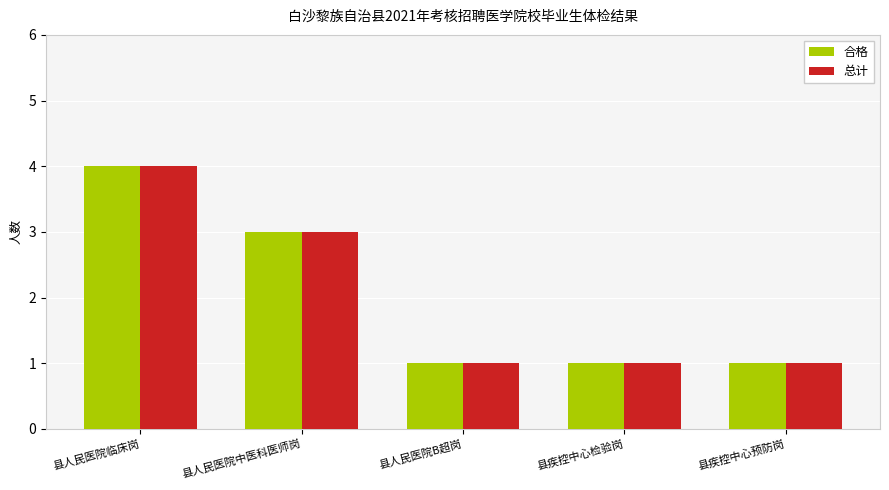

What are all the series names shown in the legend?

合格, 总计